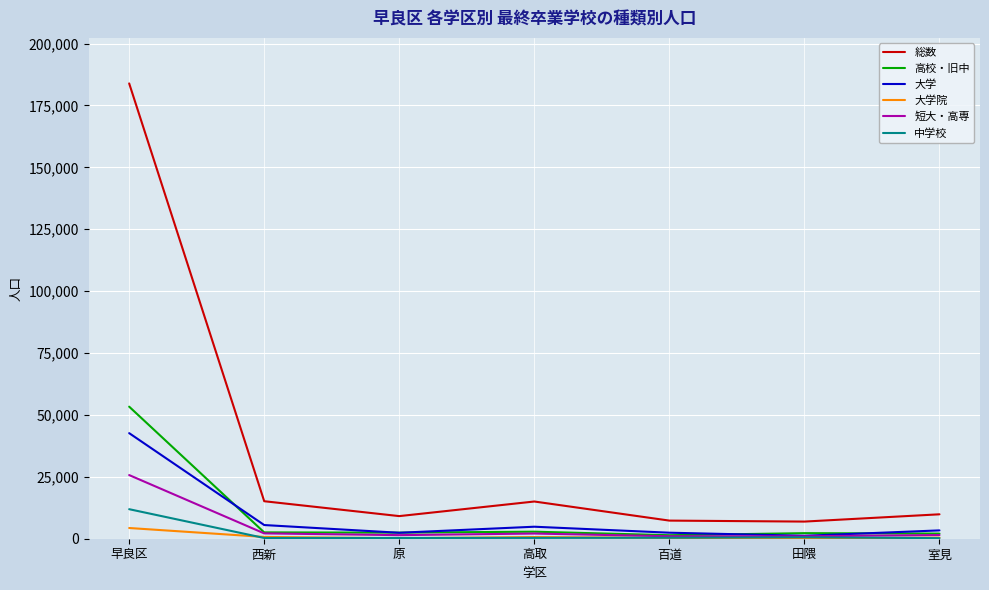

What position from the left is 室見?

7